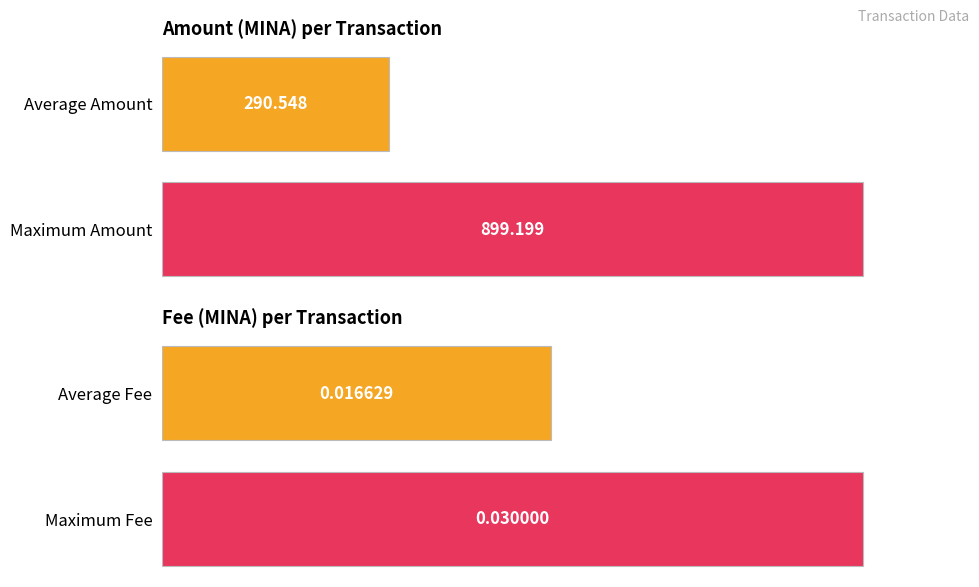

Which series has the largest range (max minus min)?

Amount